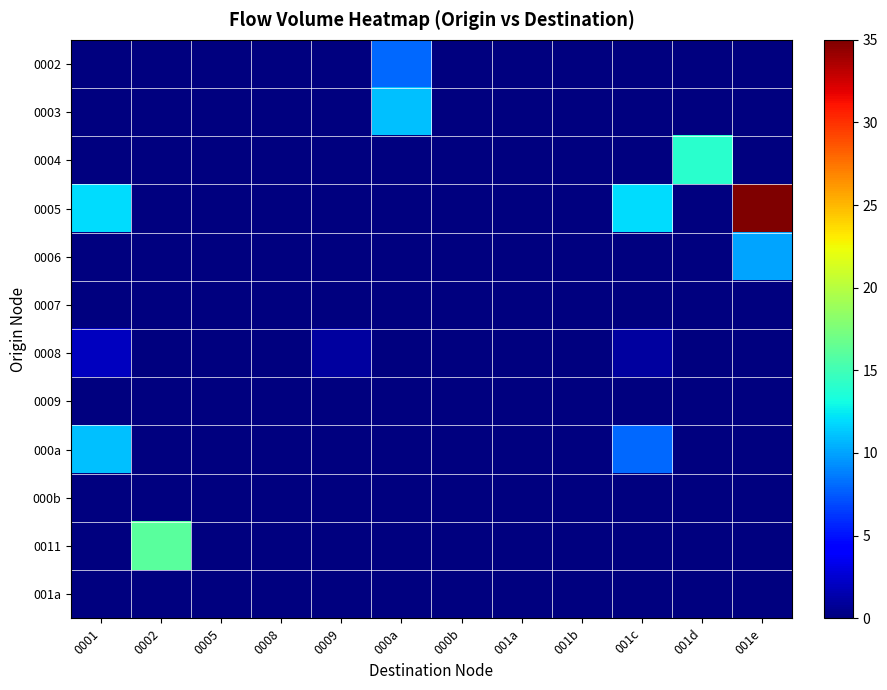

Reading left to right, what are all the values shown in this chart?

0002: 0001=0	0002=0	0005=0	0008=0	0009=0	000a=8	000b=0	001a=0	001b=0	001c=0	001d=0	001e=0
0003: 0001=0	0002=0	0005=0	0008=0	0009=0	000a=11	000b=0	001a=0	001b=0	001c=0	001d=0	001e=0
0004: 0001=0	0002=0	0005=0	0008=0	0009=0	000a=0	000b=0	001a=0	001b=0	001c=0	001d=14	001e=0
0005: 0001=12	0002=0	0005=0	0008=0	0009=0	000a=0	000b=0	001a=0	001b=0	001c=12	001d=0	001e=35
0006: 0001=0	0002=0	0005=0	0008=0	0009=0	000a=0	000b=0	001a=0	001b=0	001c=0	001d=0	001e=10
0007: 0001=0	0002=0	0005=0	0008=0	0009=0	000a=0	000b=0	001a=0	001b=0	001c=0	001d=0	001e=0
0008: 0001=2	0002=0	0005=0	0008=0	0009=1	000a=0	000b=0	001a=0	001b=0	001c=1	001d=0	001e=0
0009: 0001=0	0002=0	0005=0	0008=0	0009=0	000a=0	000b=0	001a=0	001b=0	001c=0	001d=0	001e=0
000a: 0001=11	0002=0	0005=0	0008=0	0009=0	000a=0	000b=0	001a=0	001b=0	001c=8	001d=0	001e=0
000b: 0001=0	0002=0	0005=0	0008=0	0009=0	000a=0	000b=0	001a=0	001b=0	001c=0	001d=0	001e=0
0011: 0001=0	0002=16	0005=0	0008=0	0009=0	000a=0	000b=0	001a=0	001b=0	001c=0	001d=0	001e=0
001a: 0001=0	0002=0	0005=0	0008=0	0009=0	000a=0	000b=0	001a=0	001b=0	001c=0	001d=0	001e=0